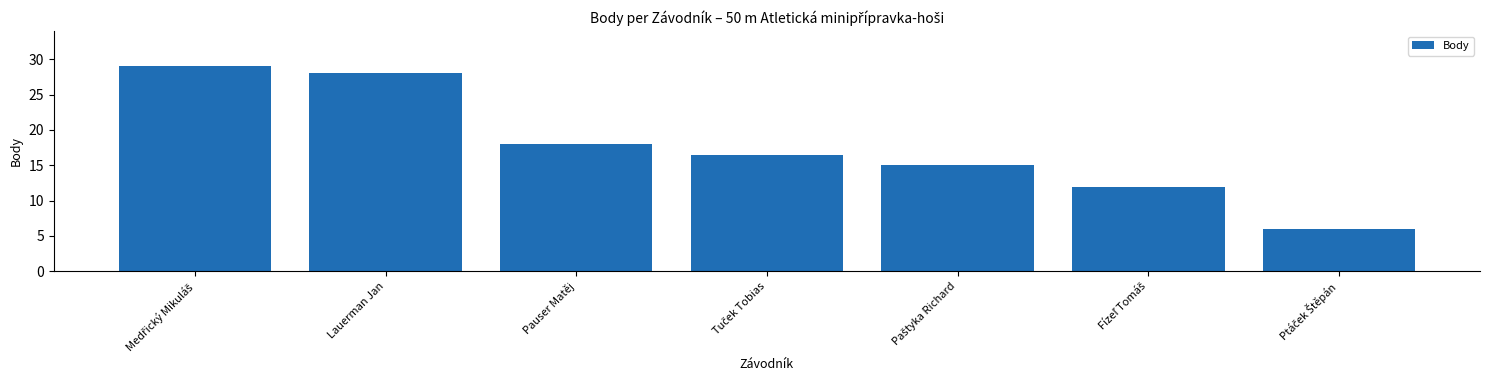

What is the smallest value displayed?

6.0